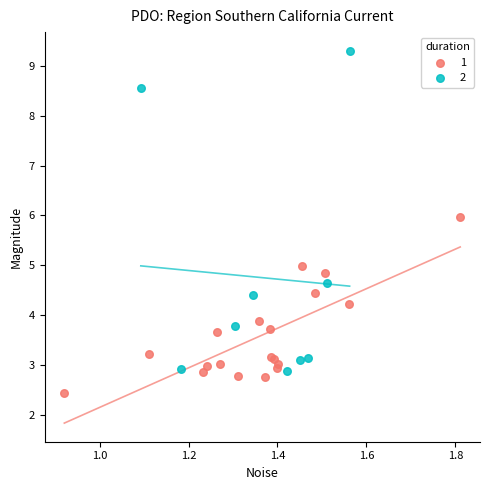

Which series has the largest Y range (max minus min)?

2